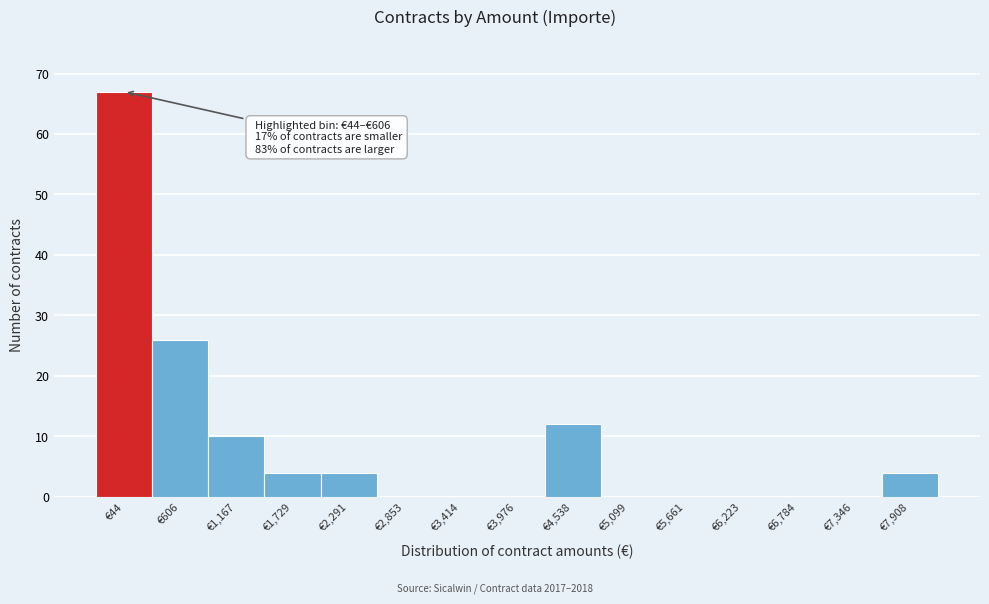

Reading right to left, list all the values displayed in this chart.

€7,908=4	€7,346=0	€6,784=0	€6,223=0	€5,661=0	€5,099=0	€4,538=12	€3,976=0	€3,414=0	€2,853=0	€2,291=4	€1,729=4	€1,167=10	€606=26	€44=67